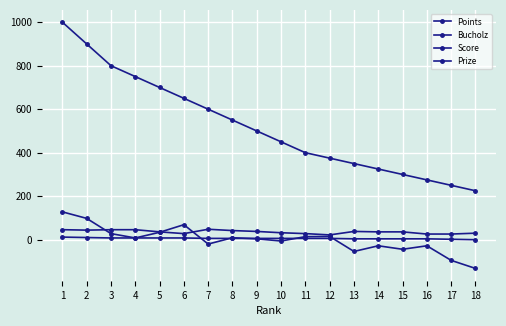

Does the chart display data point markers on the line(s)?

Yes